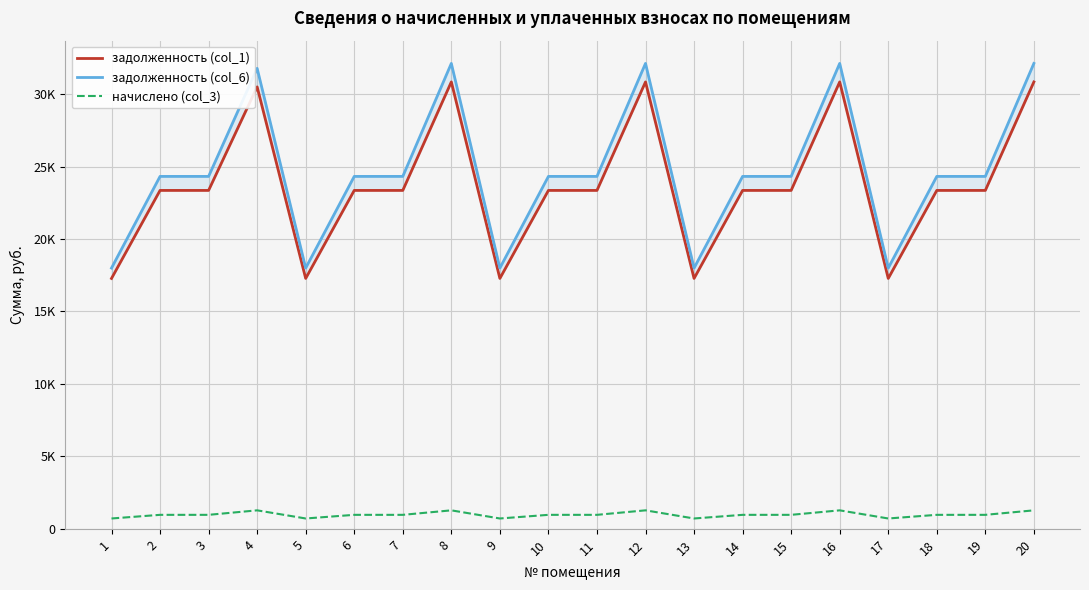

What is the value of the задолженность (col_6) point at the 1st from the left?

17997.0